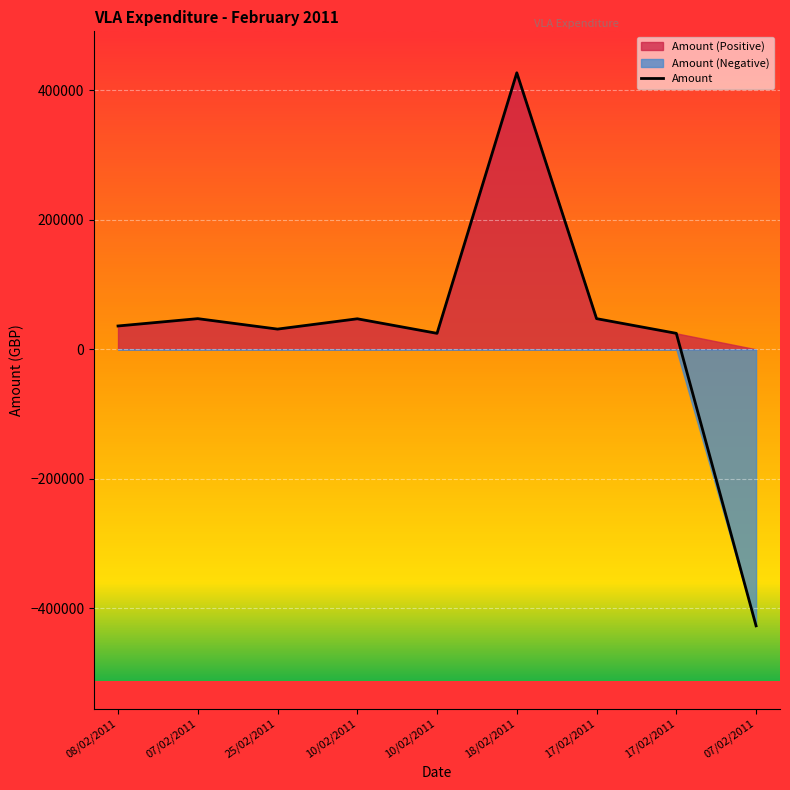

Does the chart display data point markers on the line(s)?

No